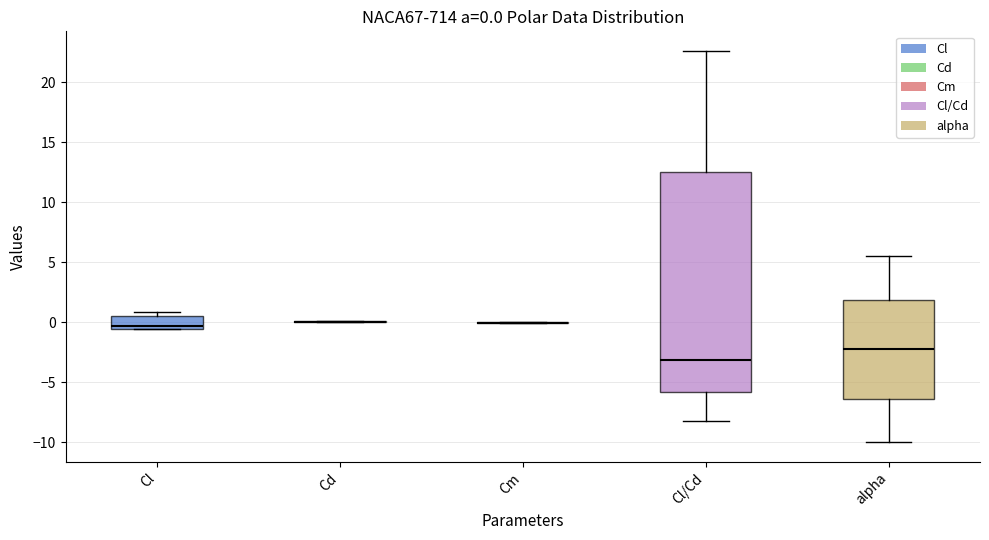

Which box is the tallest, from its lower edge to its upper edge?

Cl/Cd